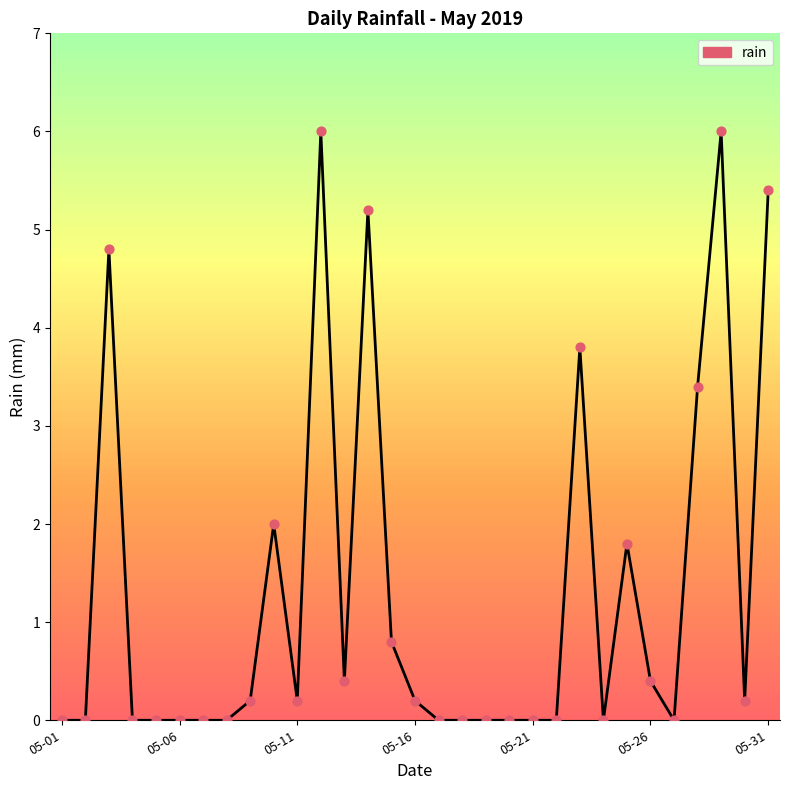

What is the difference between the maximum and minimum values?

6.0